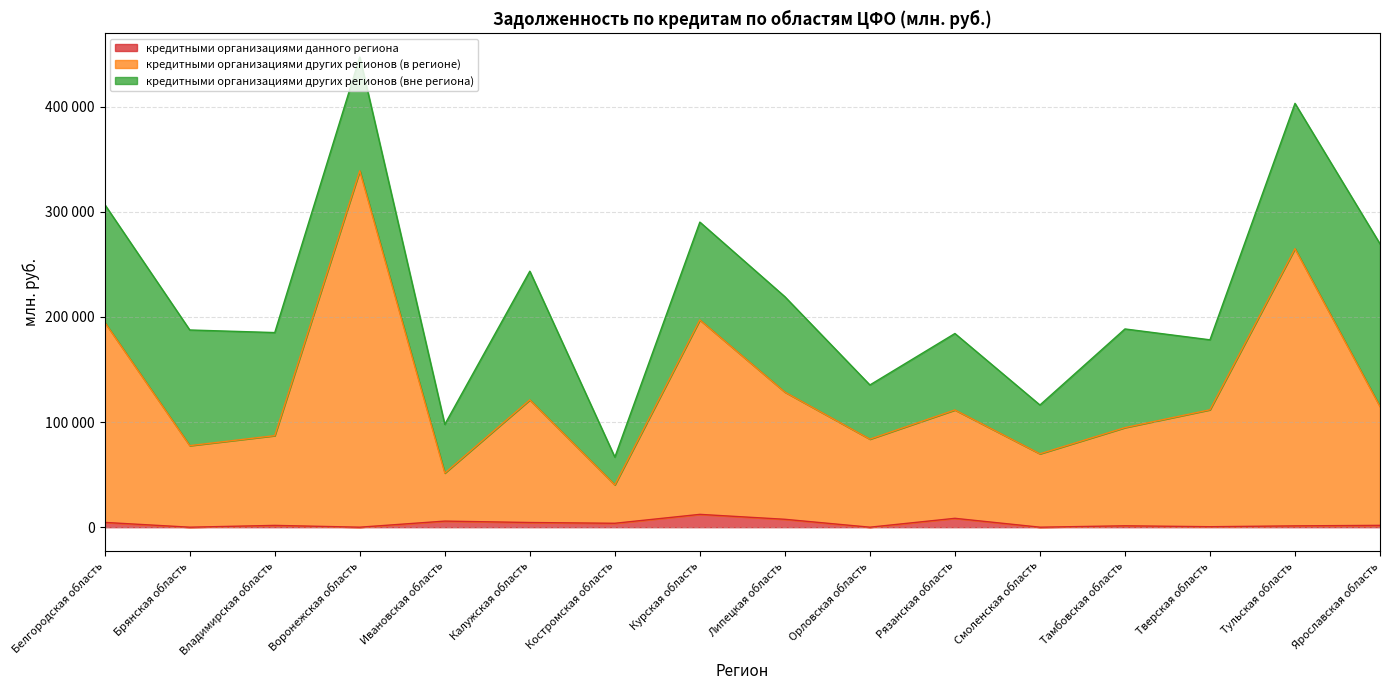

At which category does кредитными организациями данного региона reach its first local valley?

Брянская область